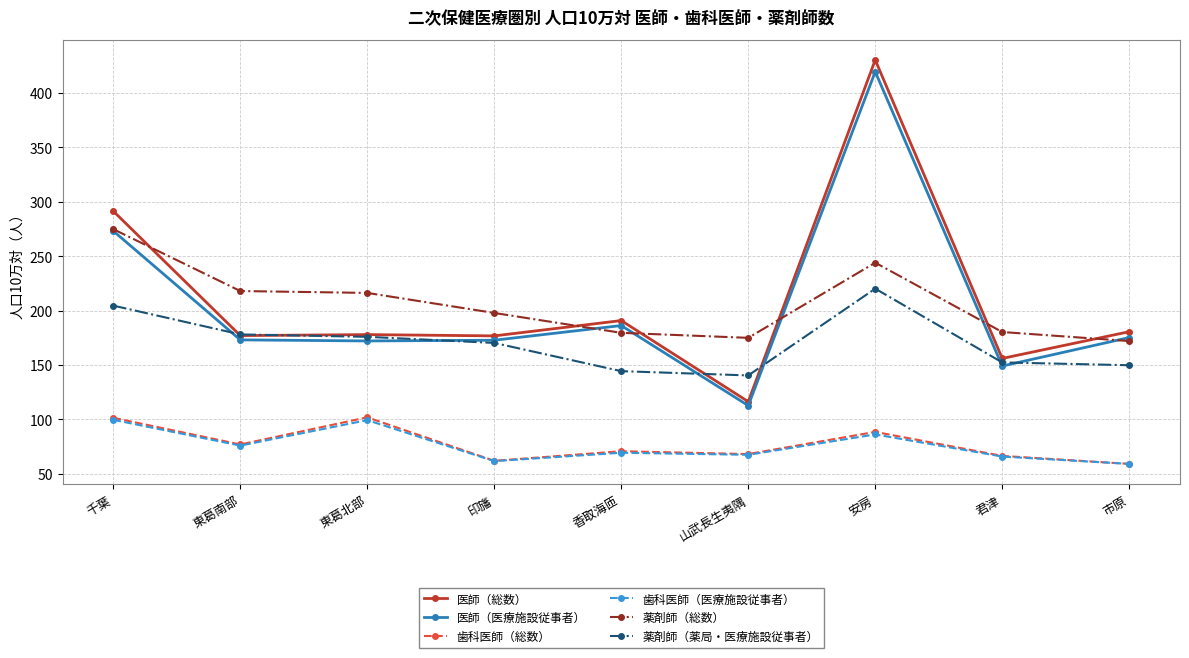

What is the label of the 8th point from the right?

東葛南部